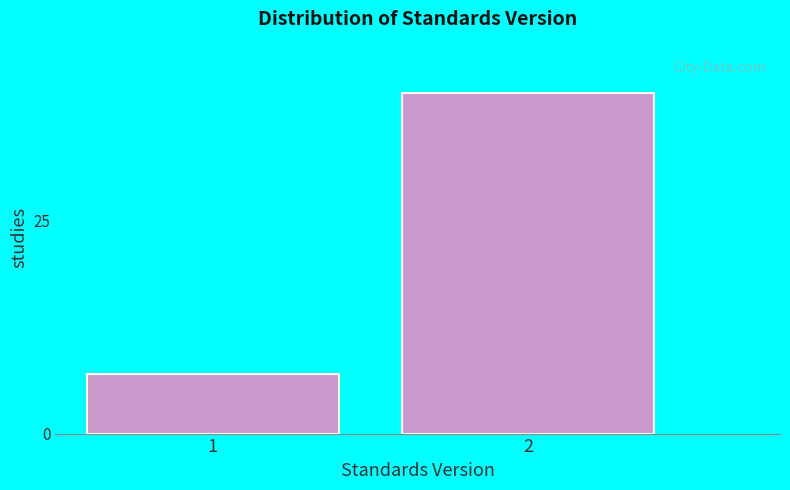

Reading left to right, extract all data points from this chart.

1=7	2=40